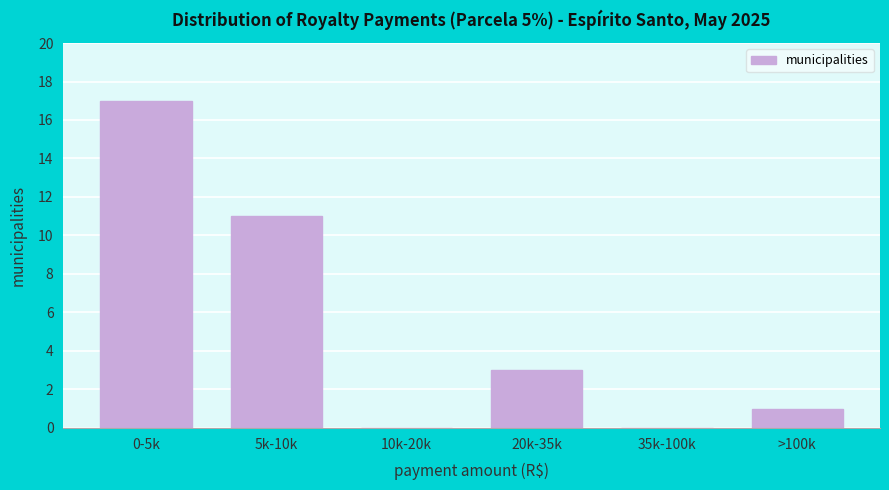

Reading left to right, what are all the values shown in this chart?

0-5k=17	5k-10k=11	10k-20k=0	20k-35k=3	35k-100k=0	>100k=1